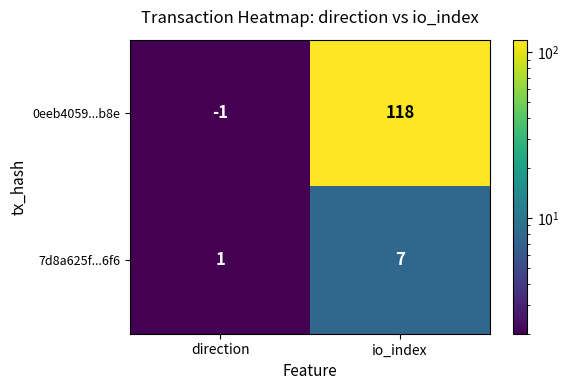

What is the total value across all series at io_index?

125